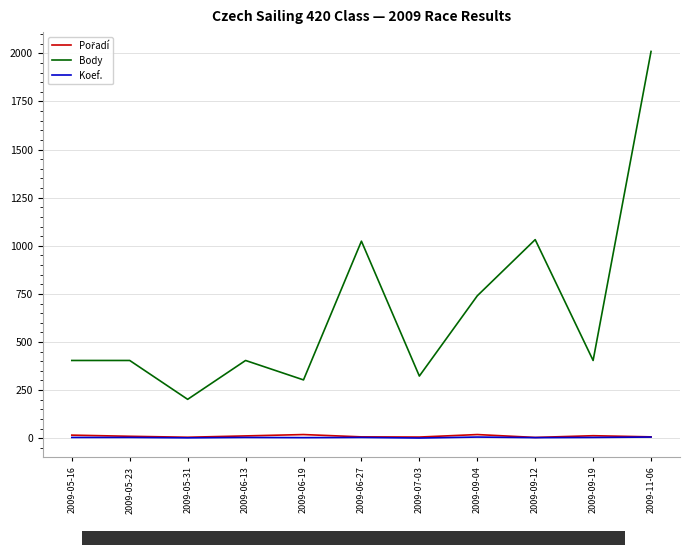

Which series has the largest range (max minus min)?

Body